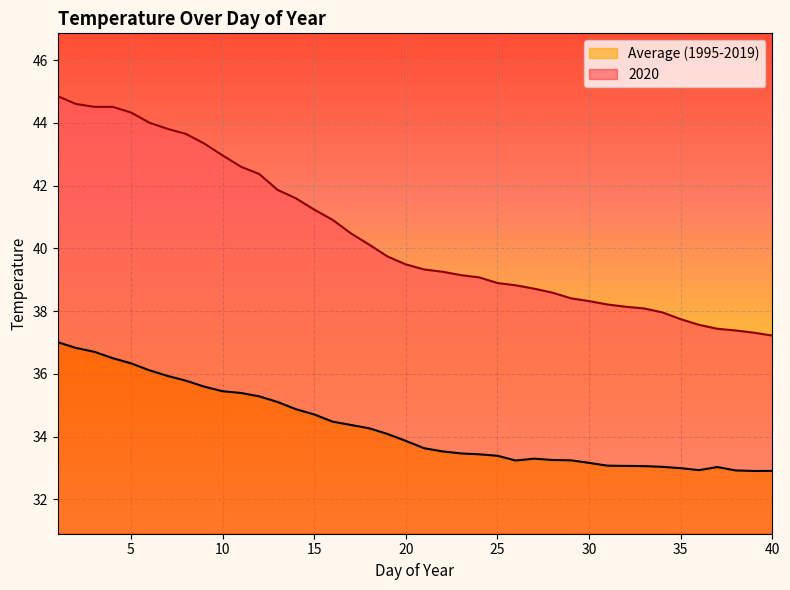

What is the highest value of the Average (1995-2019) series?

37.0